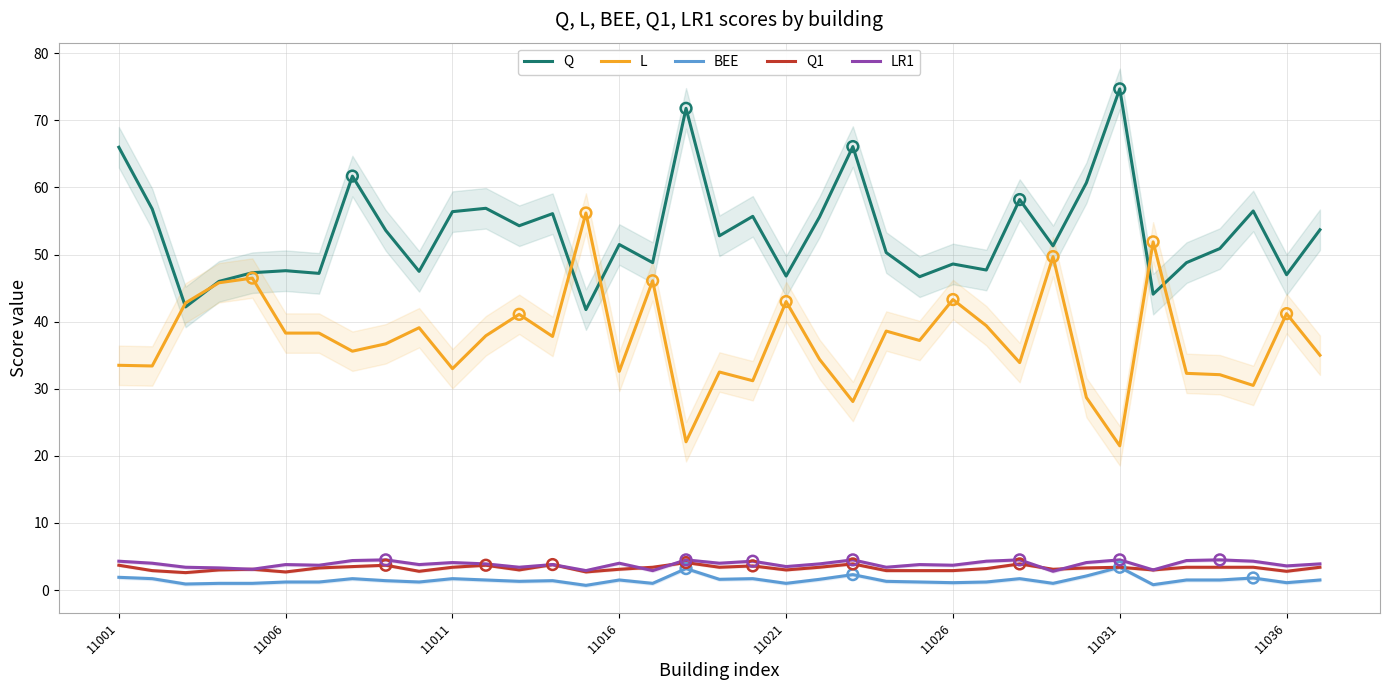

At how many categories does at least one series exceed 18?

37